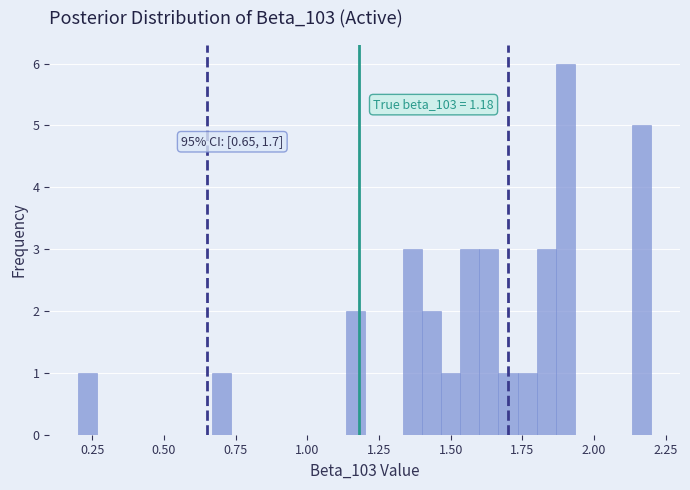

Read against the x-axis, roughly where is the centre of the tallest bar?

1.90